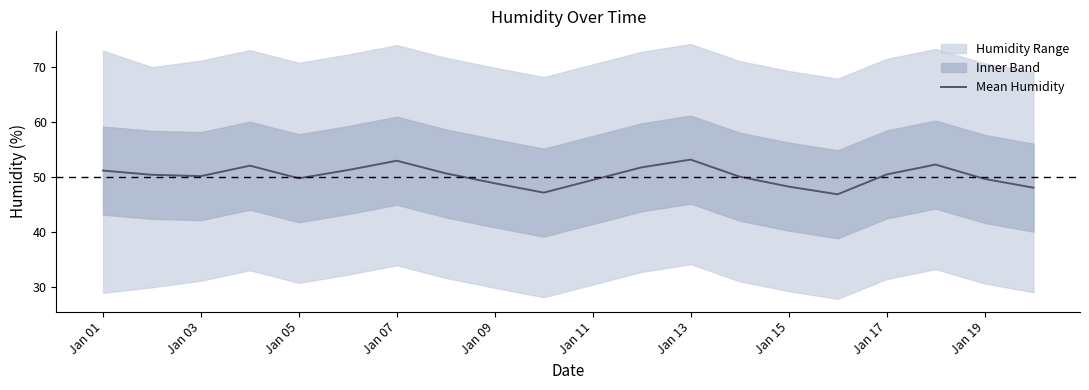

Is it true that Mean Humidity equals 49.5 at Jan 11?

True